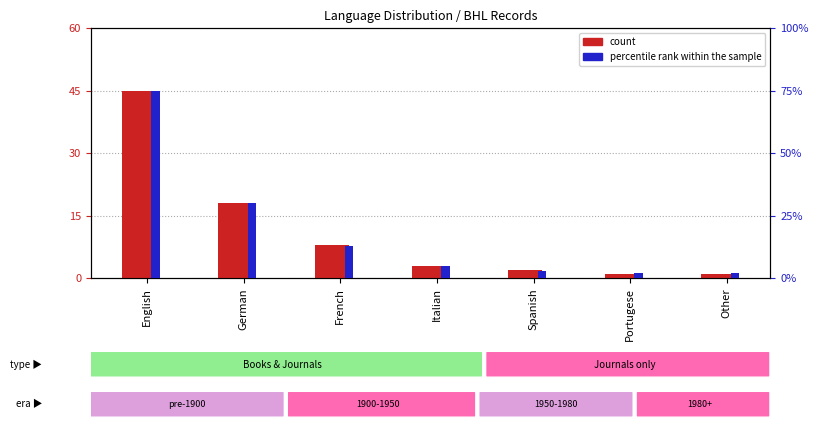

What is the sum of the count values at English and French?

53